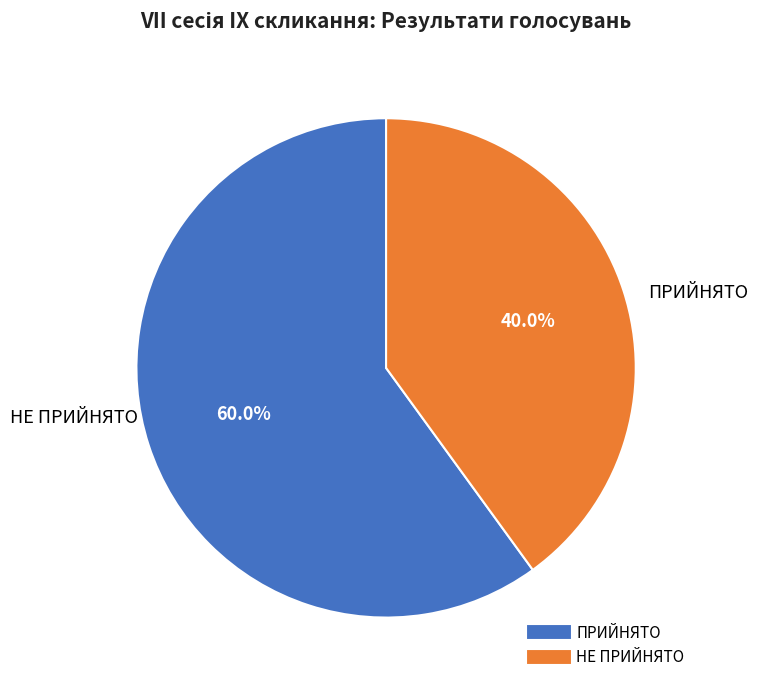

The НЕ ПРИЙНЯТО slice represents 50% of the pie. True or false?

False